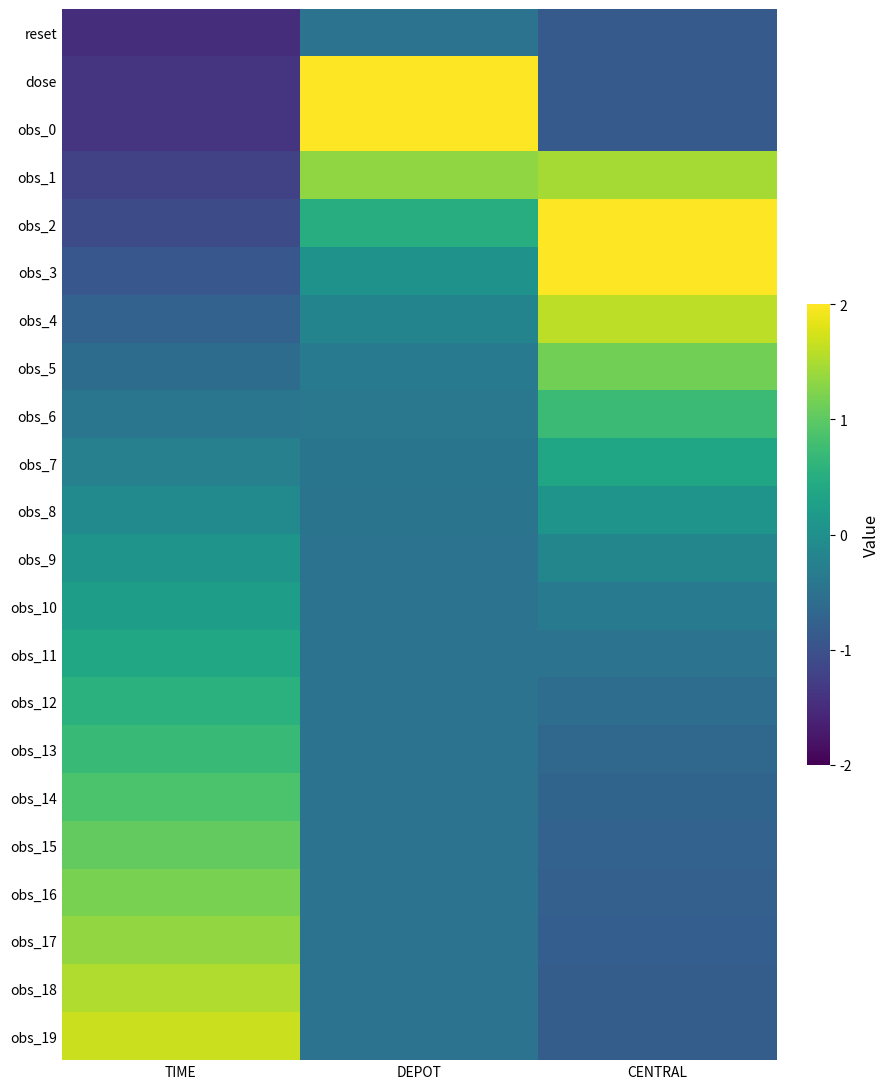

Which series has the widest spread of values?

dose